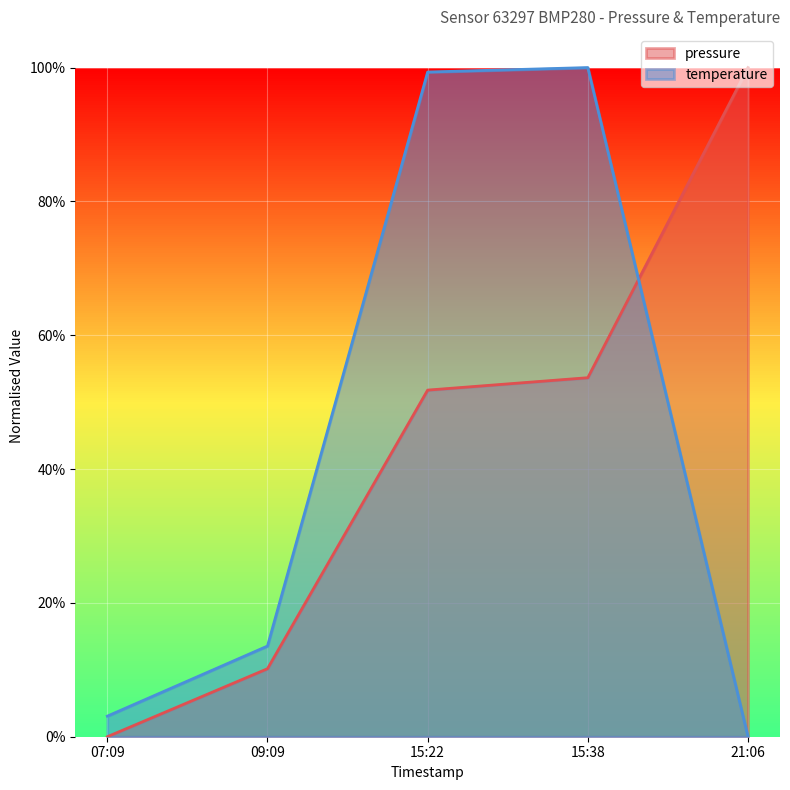

What is the total value across all series at 15:38?

1.5